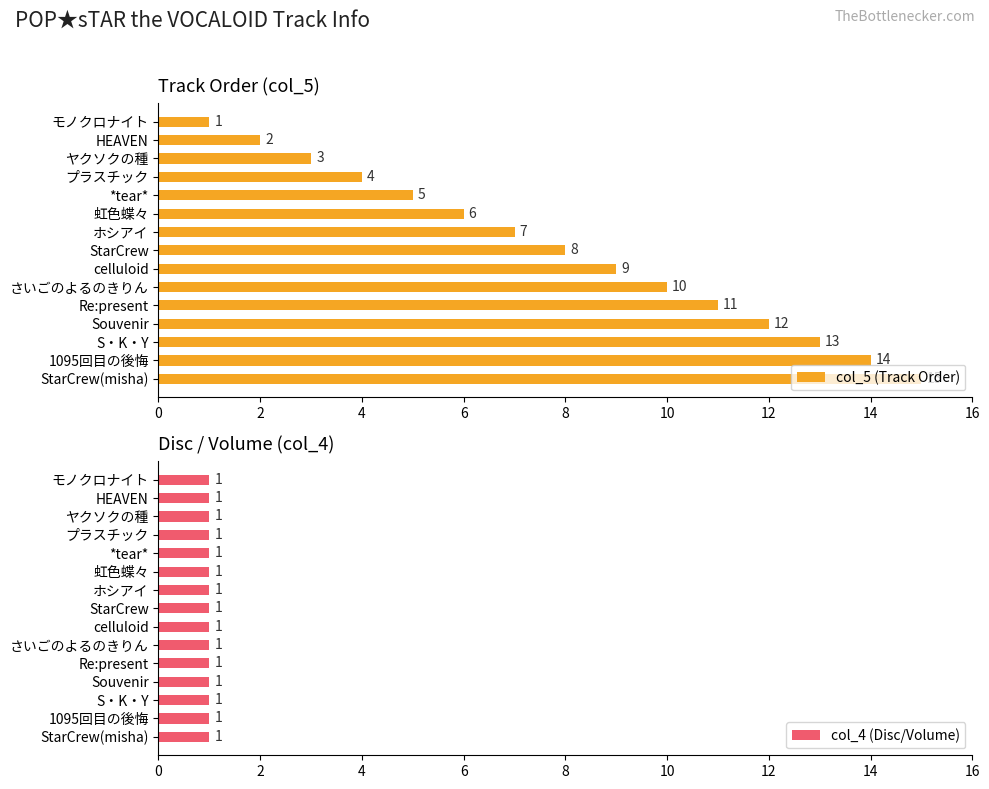

How many distinct data groups are displayed?

2